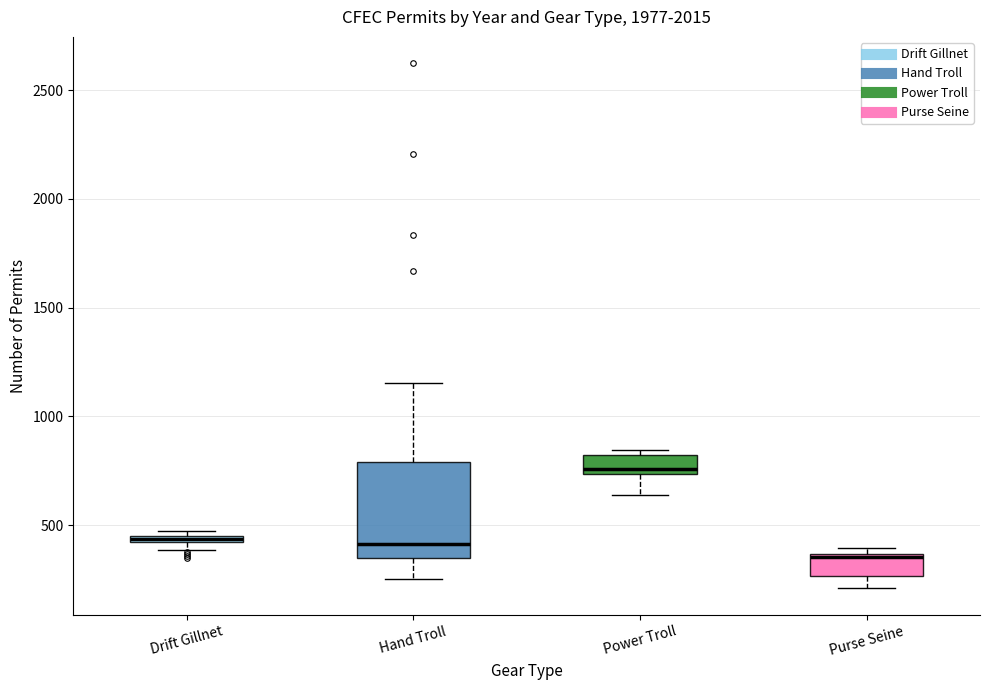

Which box is the tallest, from its lower edge to its upper edge?

Hand Troll